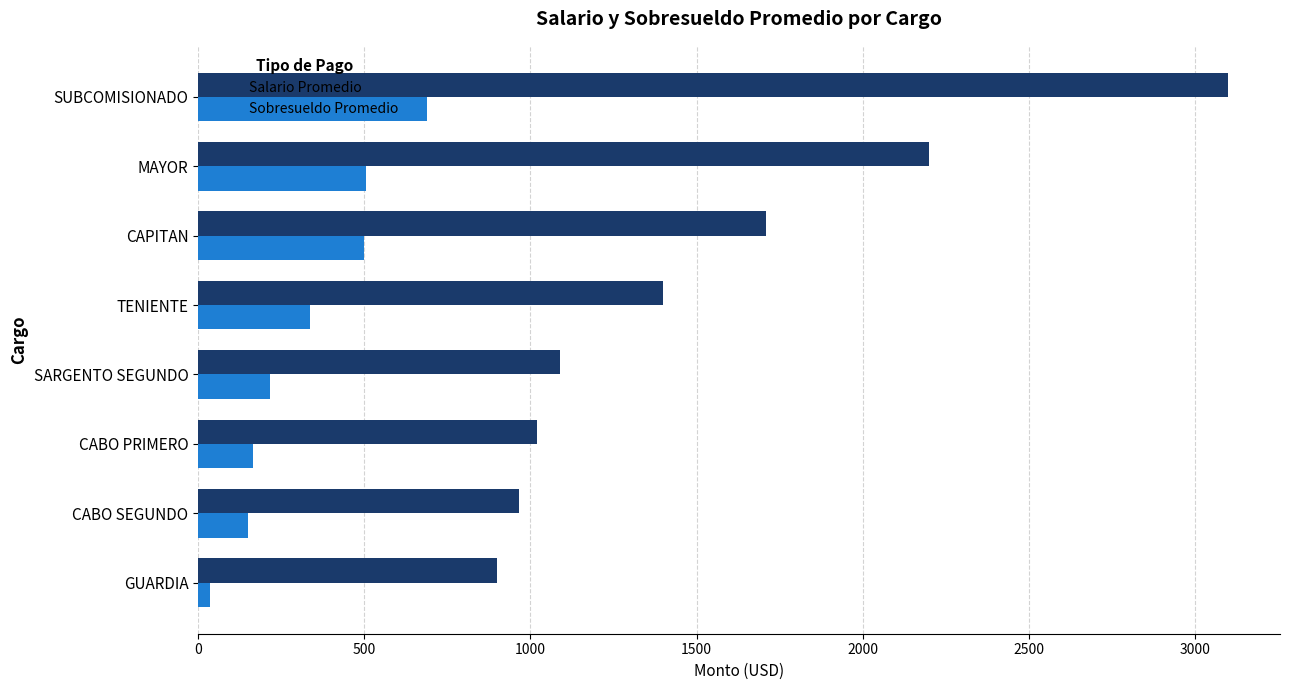

Which series has the largest range (max minus min)?

Salario Promedio